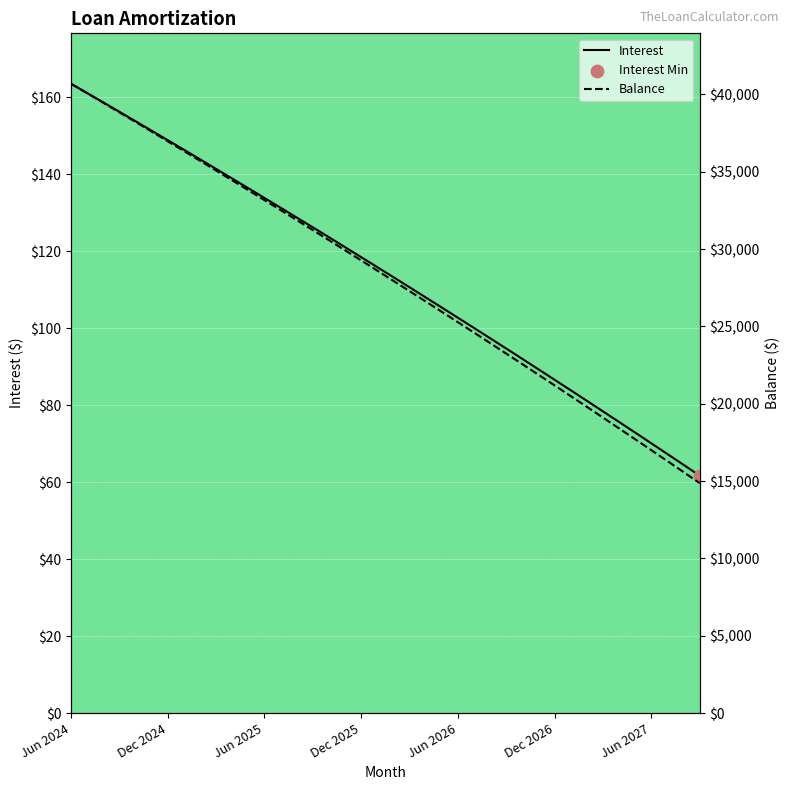

Is the value of Balance at Sep 2027 greater than the value of Interest at Mar 2026?

Yes